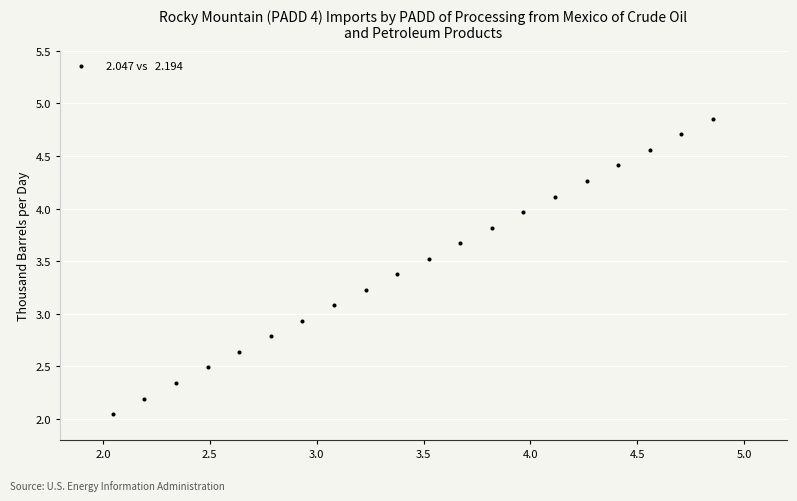

What is the range of Y values (max minus min)?

2.8